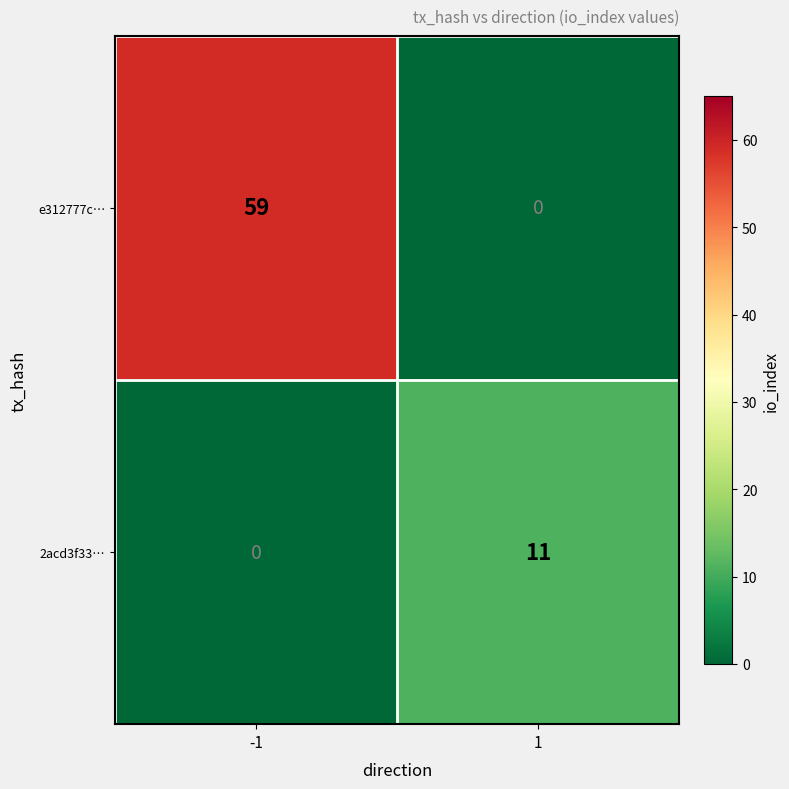

What is the greatest value displayed?

59